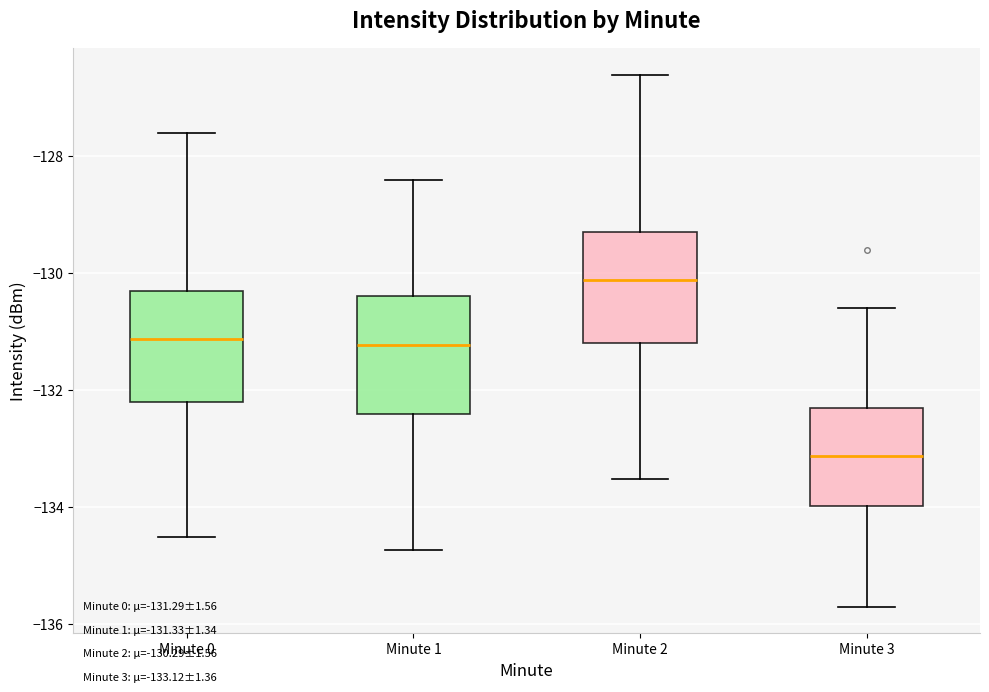

Which box has the lowest median line?

Minute 3